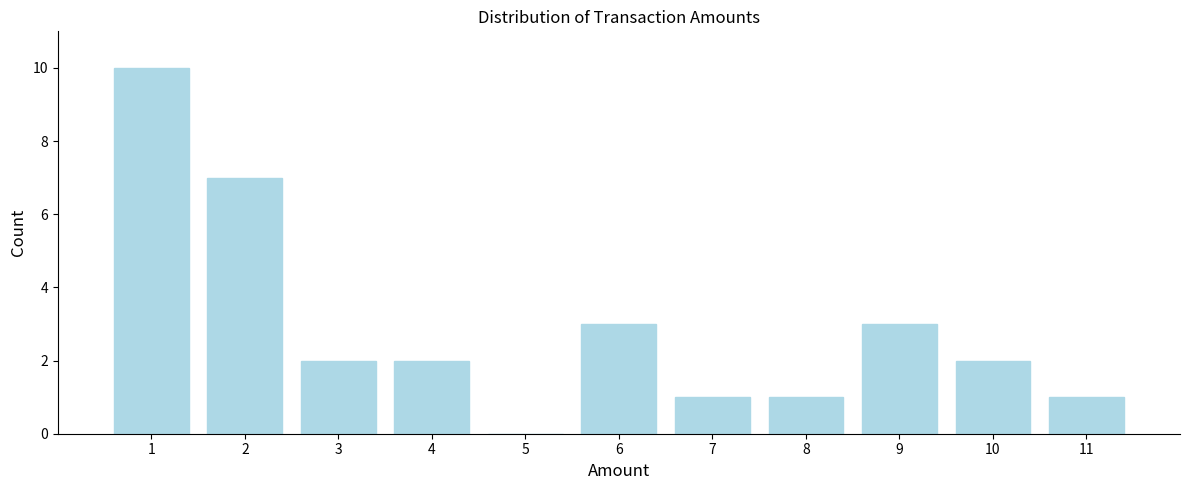

What is the height of the bar covering 6.5 to 7.5 on the x-axis? The values are not printed on the chart, so give them approximately, as read against the axis.

1